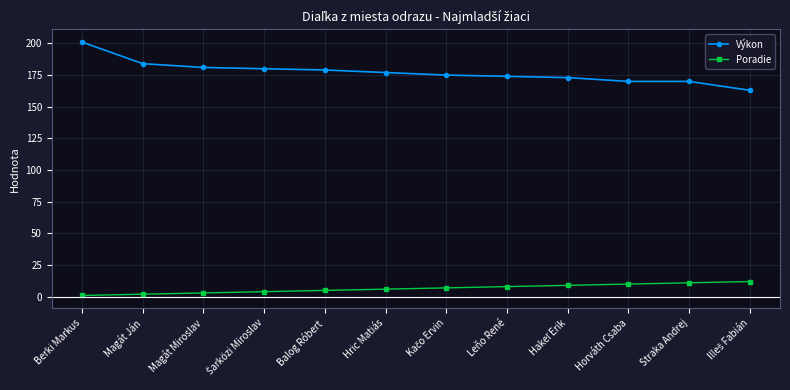

True or false: Poradie and Výkon intersect in this chart.

False